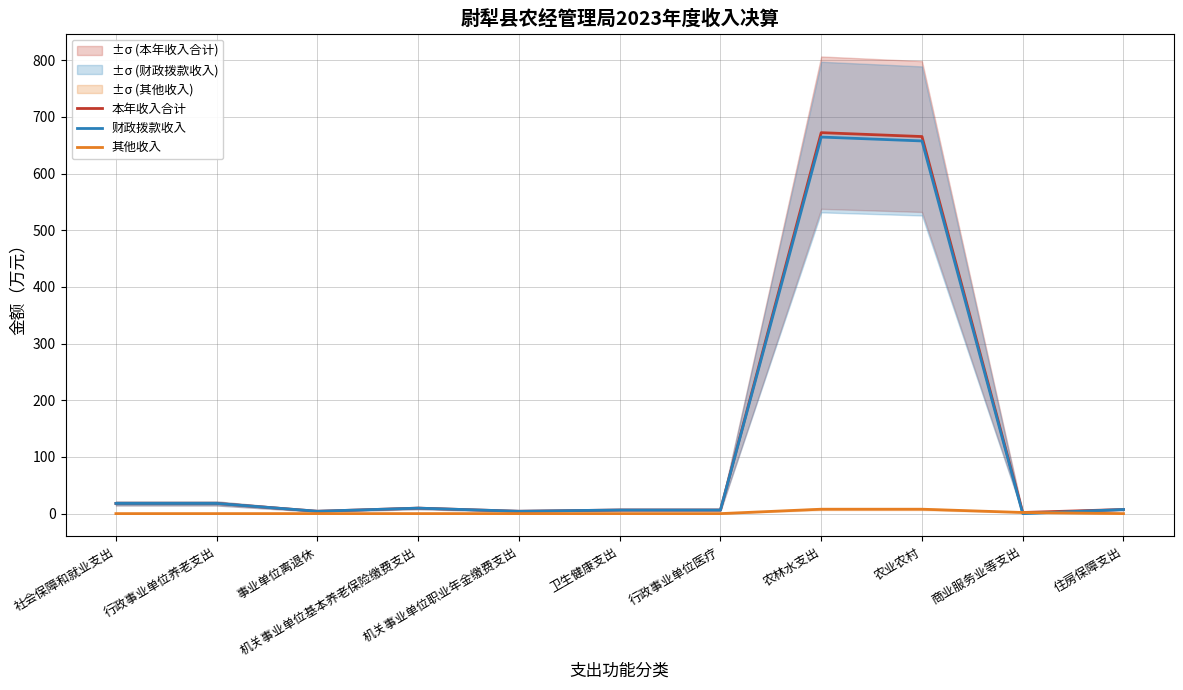

At which category does 本年收入合计 reach its first local peak?

机关事业单位基本养老保险缴费支出